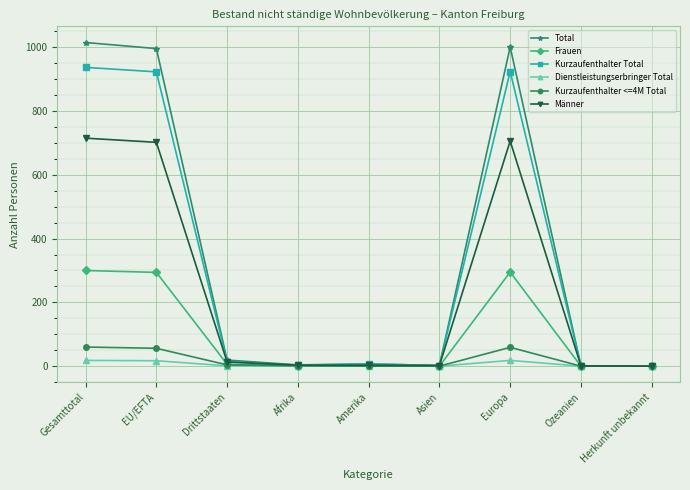

List the series in order of their peak value, highest first.

Total, Kurzaufenthalter Total, Männer, Frauen, Kurzaufenthalter <=4M Total, Dienstleistungserbringer Total